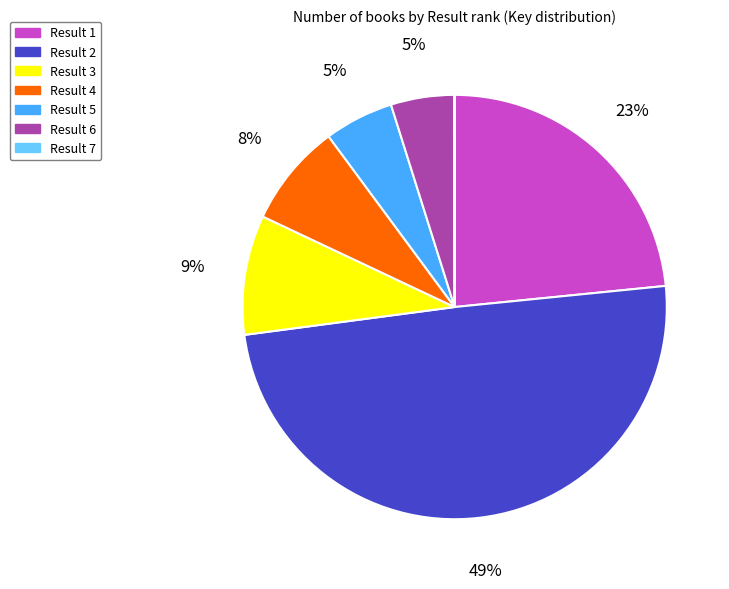

Is the sum of Result 4 and Result 3 greater than half?

No